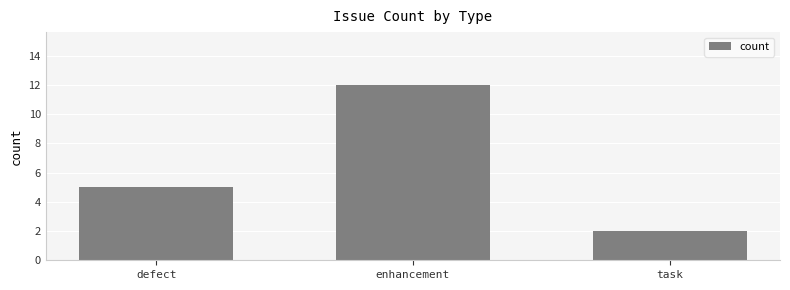

Reading left to right, list all the values displayed in this chart.

defect=5	enhancement=12	task=2